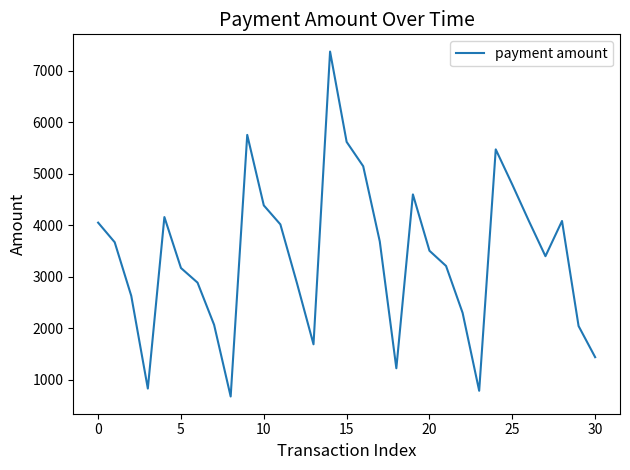

What is the minimum value shown in the chart?

677.5